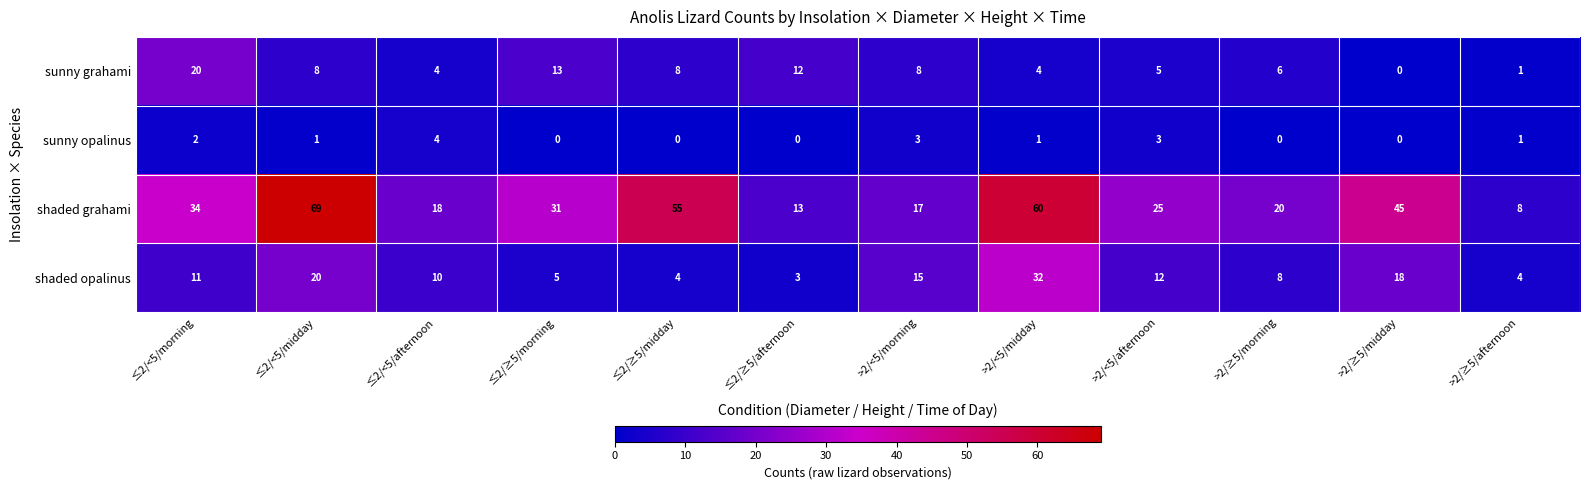

What is the difference between the highest and lowest values at >2/<5/midday?

59